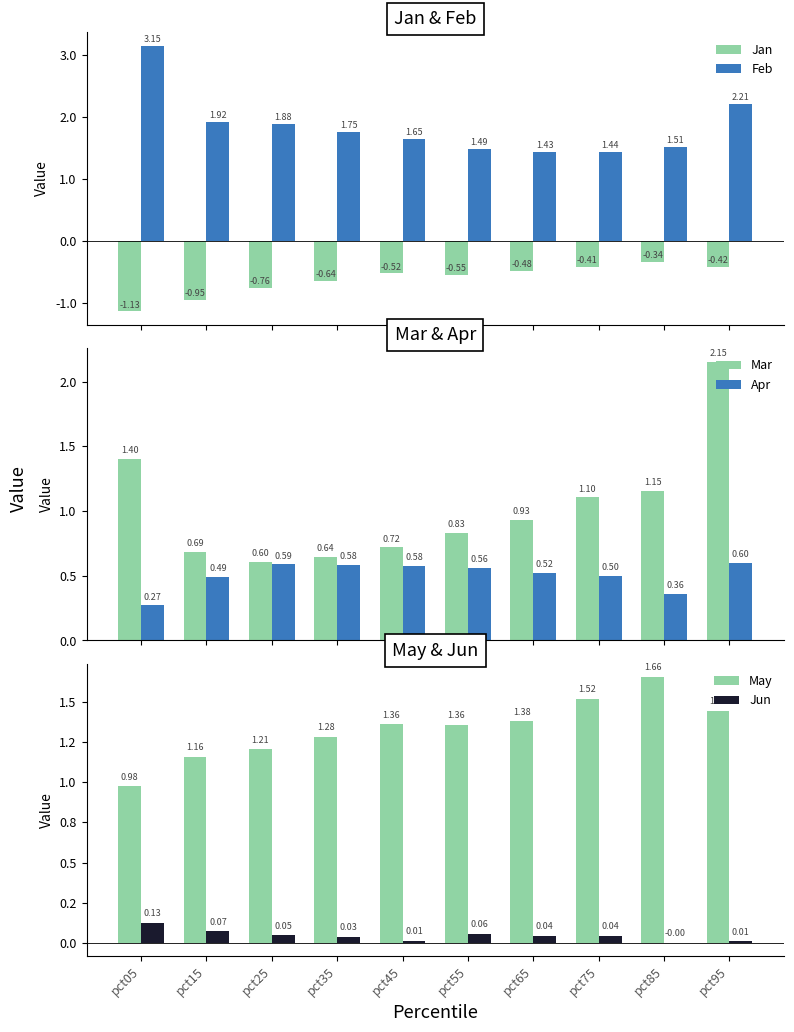

What is the approximate value of Feb at pct85?

1.5